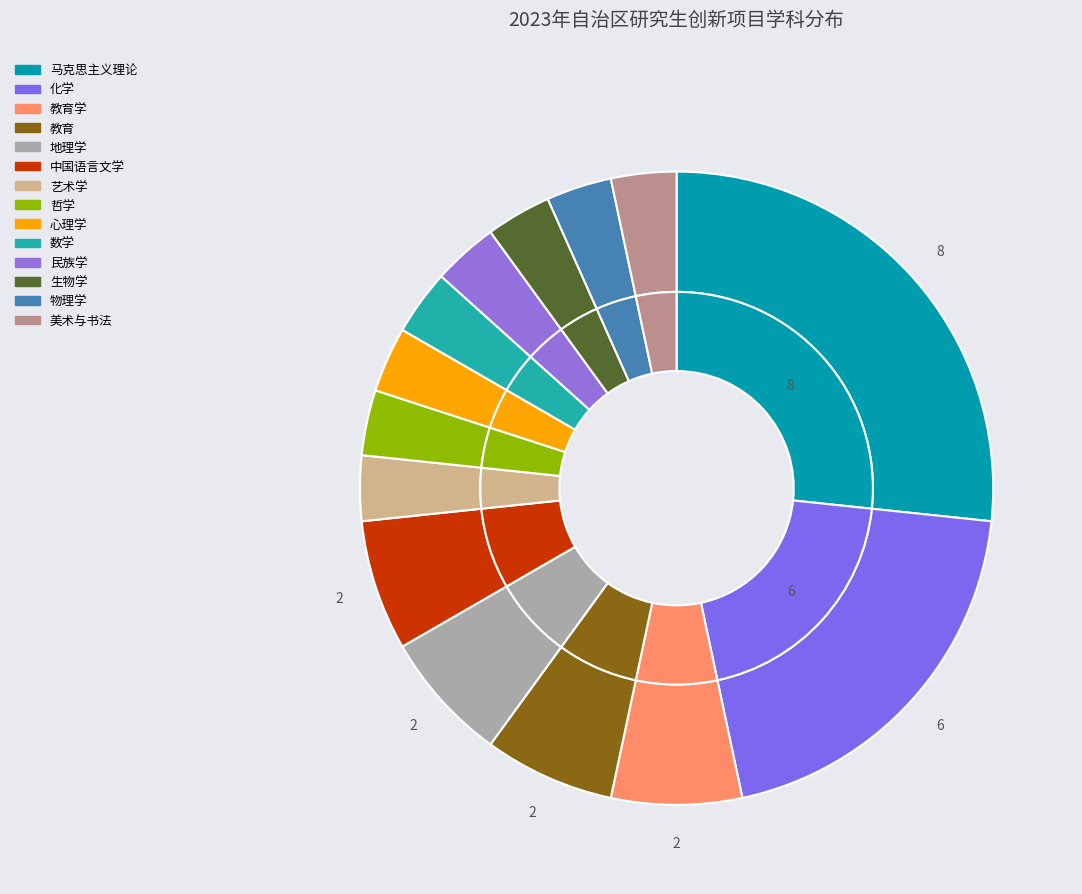

To the nearest percent, what percentage of the pie is 中国语言文学?

7%